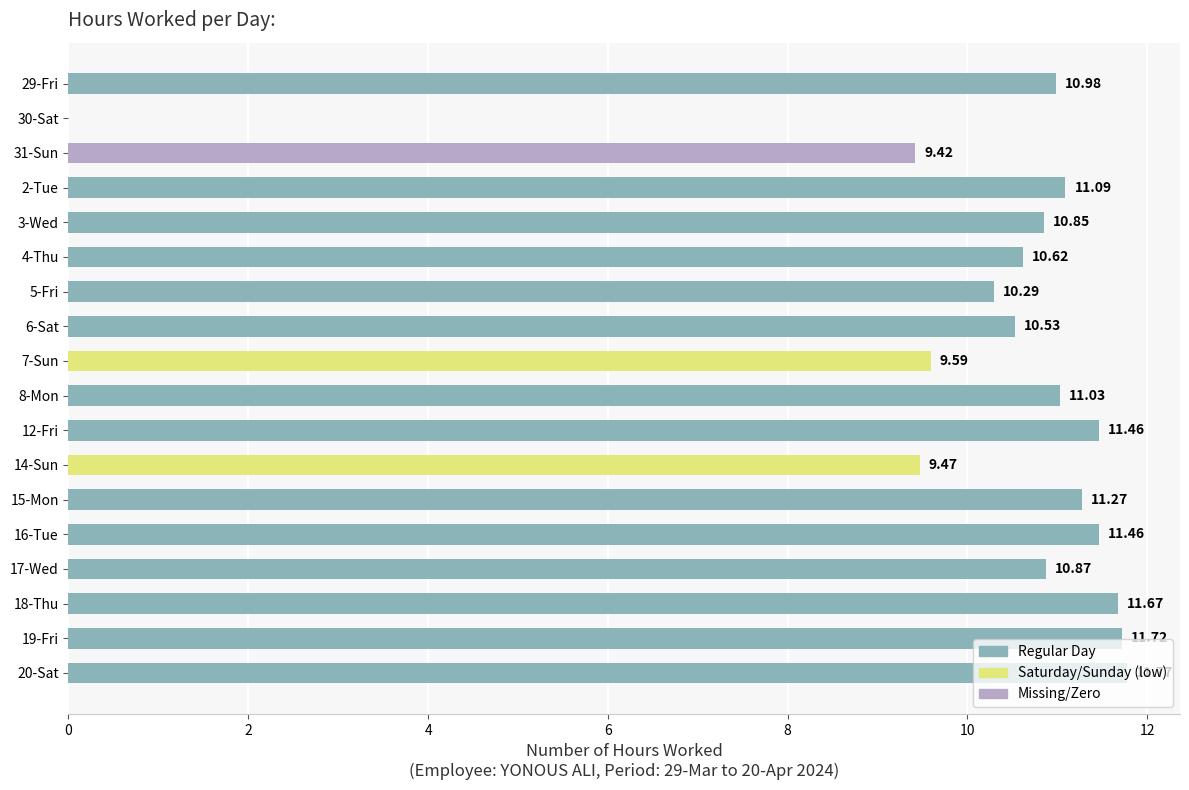

Between 20-Sat and 15-Mon, which is larger?

20-Sat